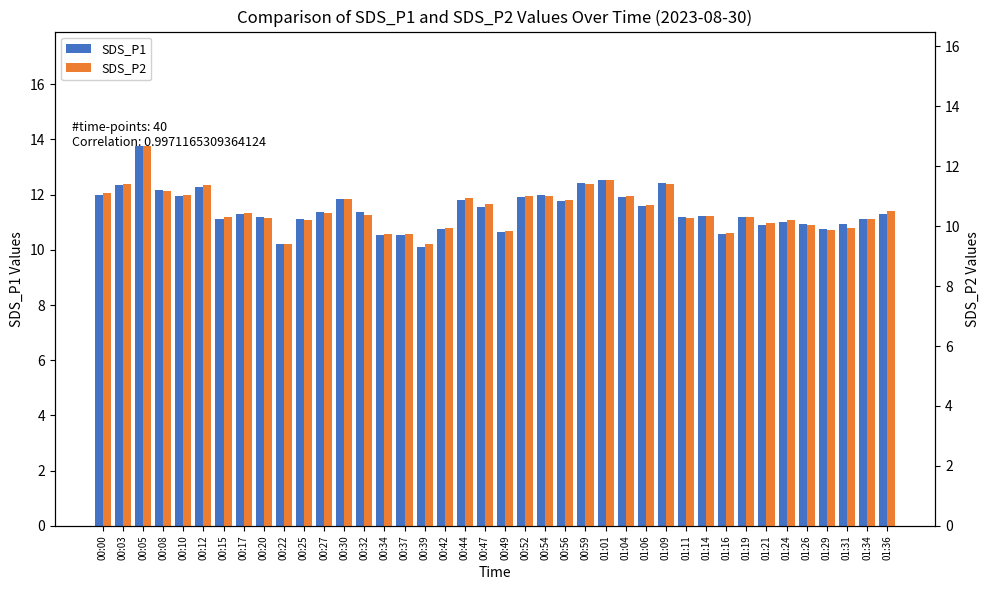

Reading left to right, transcribe all the data shown in this chart.

SDS_P1: 12.0	12.3	13.8	12.2	11.9	12.3	11.1	11.3	11.2	10.2	11.1	11.3	11.8	11.4	10.5	10.5	10.1	10.8	11.8	11.6	10.6	11.9	12.0	11.8	12.4	12.5	11.9	11.6	12.4	11.2	11.2	10.6	11.2	10.9	11.0	10.9	10.8	10.9	11.1	11.3
SDS_P2: 11.1	11.4	12.7	11.2	11.0	11.4	10.3	10.4	10.3	9.4	10.2	10.4	10.9	10.4	9.7	9.7	9.4	9.9	10.9	10.8	9.8	11.0	11.0	10.9	11.4	11.5	11.0	10.7	11.4	10.3	10.3	9.8	10.3	10.1	10.2	10.0	9.9	9.9	10.2	10.5